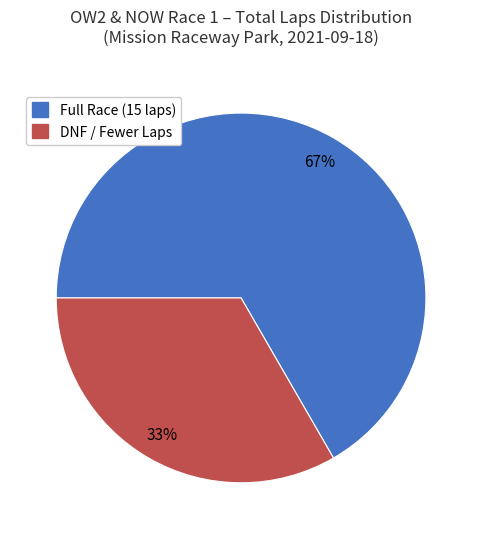

To the nearest percent, what is the average slice percentage?

50%